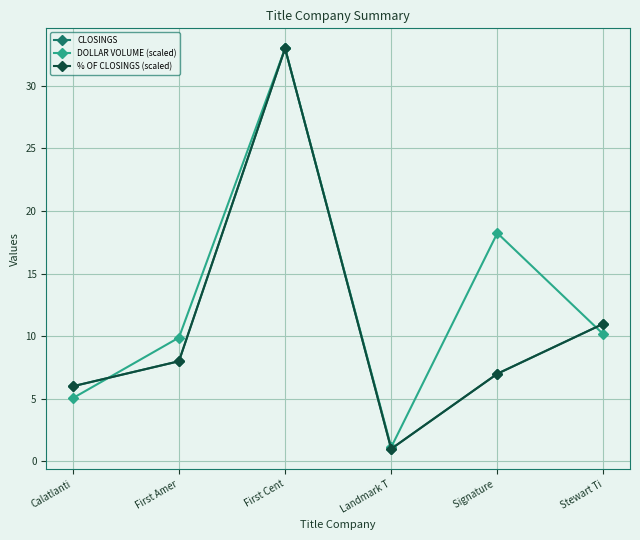

Does the chart have visible grid lines?

Yes